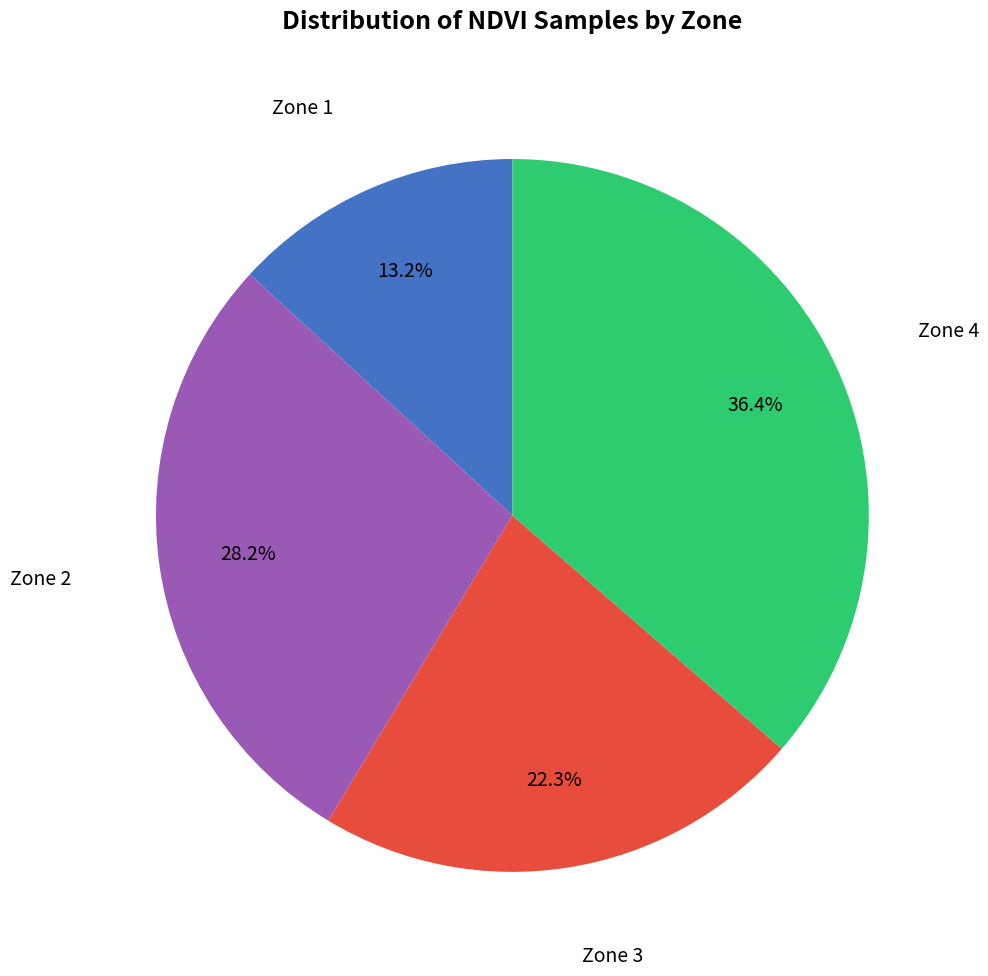

Is there a majority slice in this chart?

No